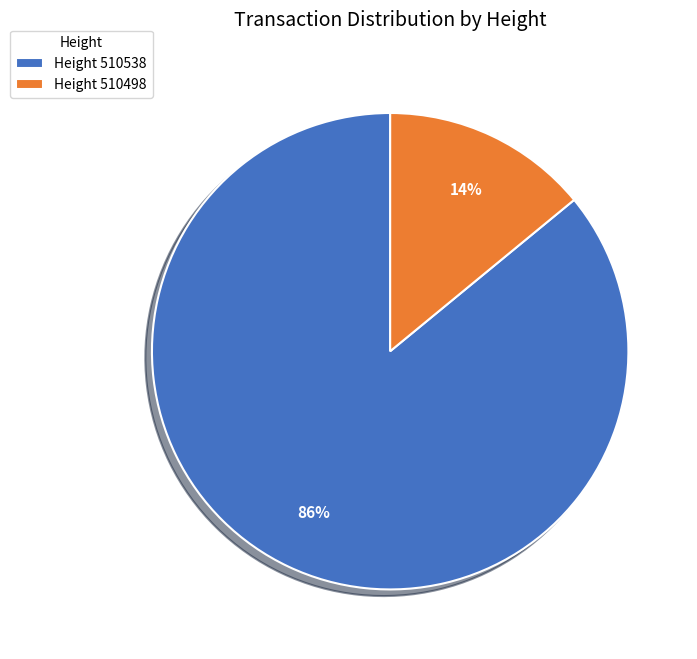

Between Height 510498 and Height 510538, which is larger?

Height 510538